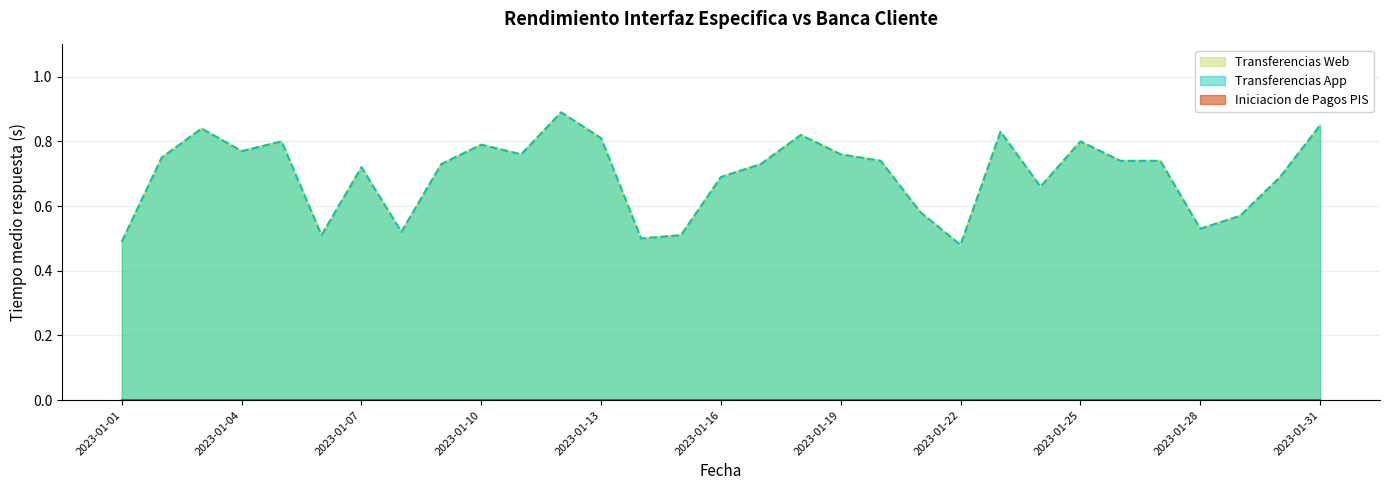

Does the chart have visible grid lines?

Yes